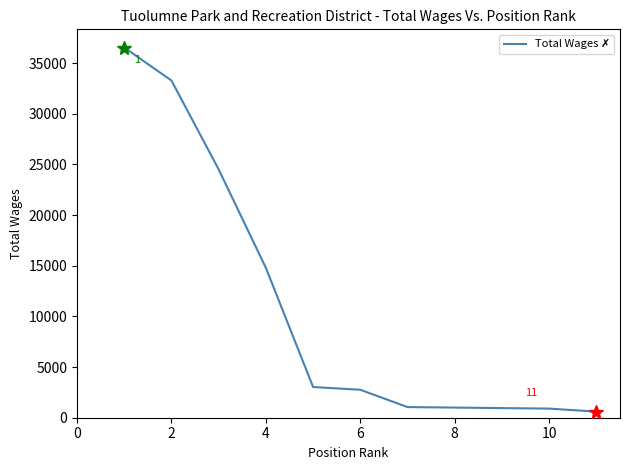

What is the difference between the maximum and minimum values?

35929